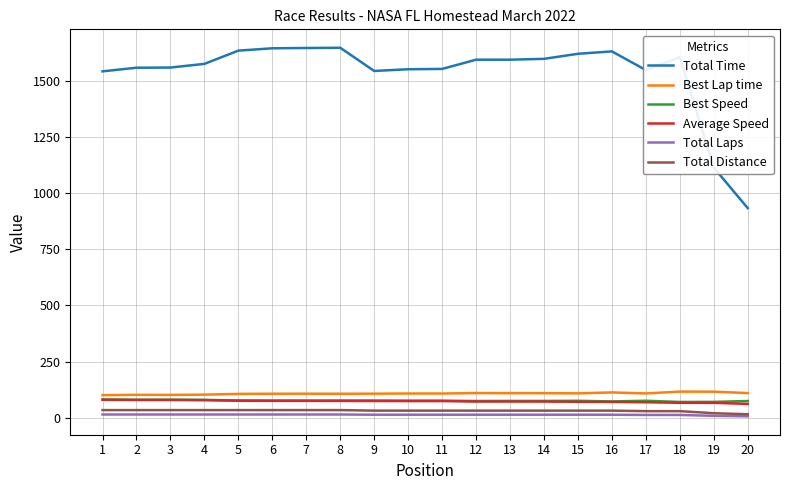

Which series has the widest spread of values?

Total Time